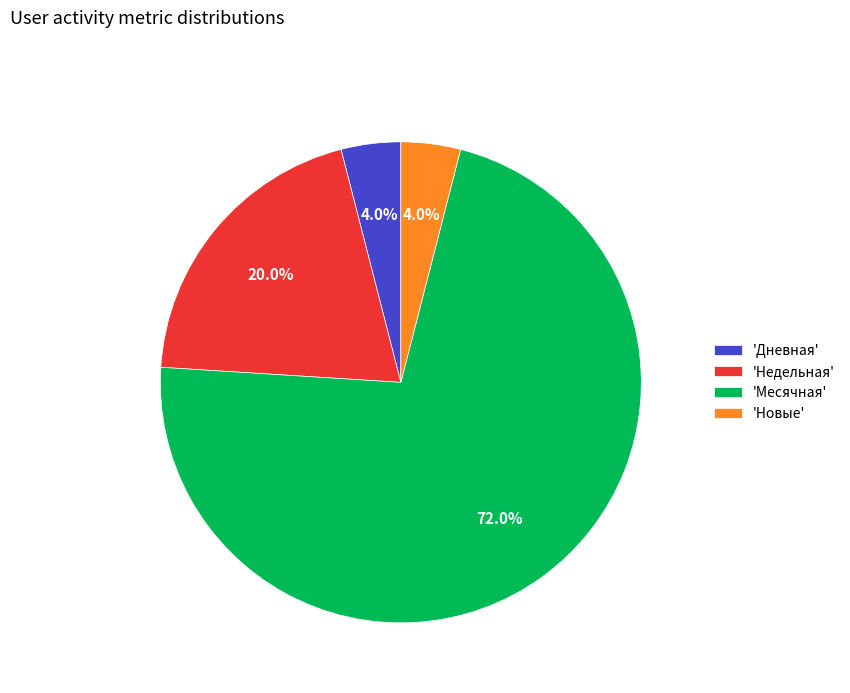

What is the largest slice in the pie chart?

'Месячная'